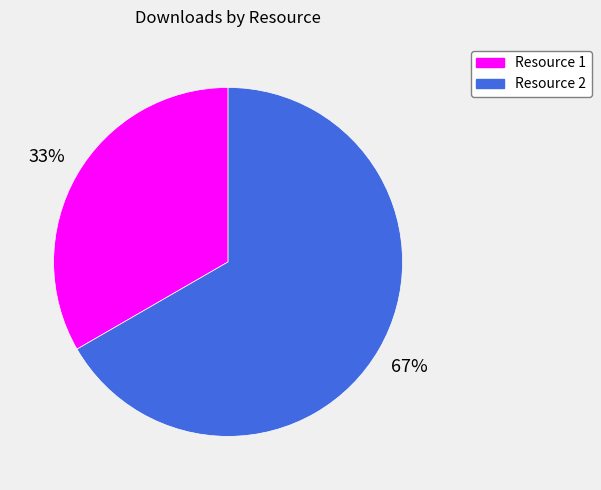

Does any single category account for the majority?

Yes